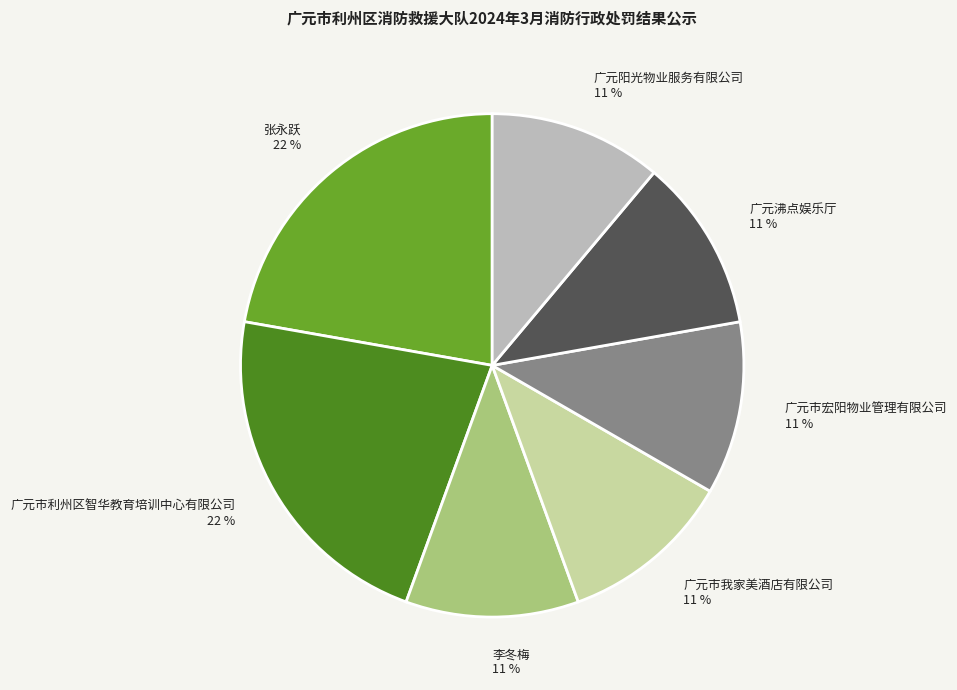

Do 李冬梅 and 广元市我家美酒店有限公司 together represent more than half of the pie?

No